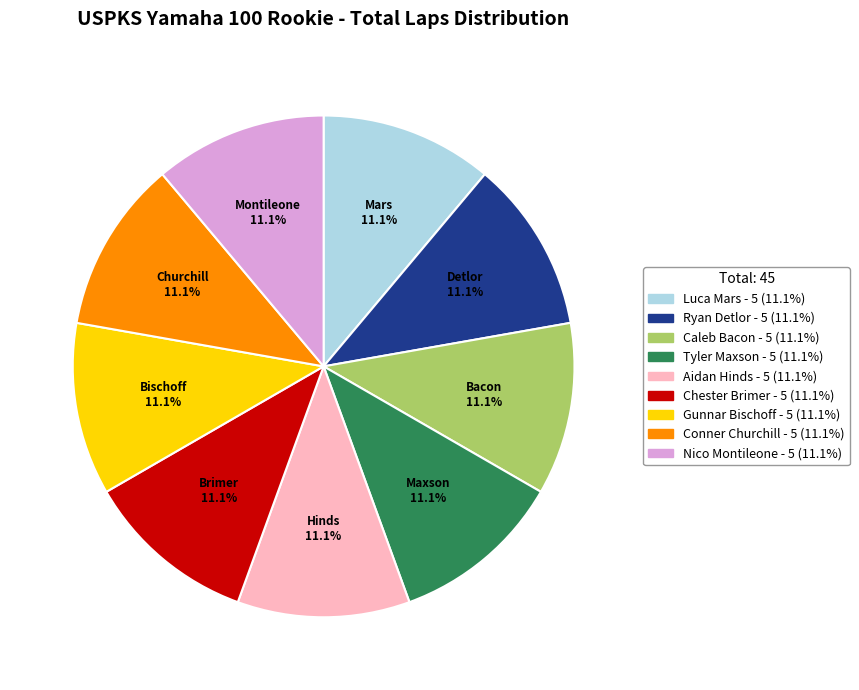

To the nearest percent, what is the difference between the largest and smallest slice percentages?

0%